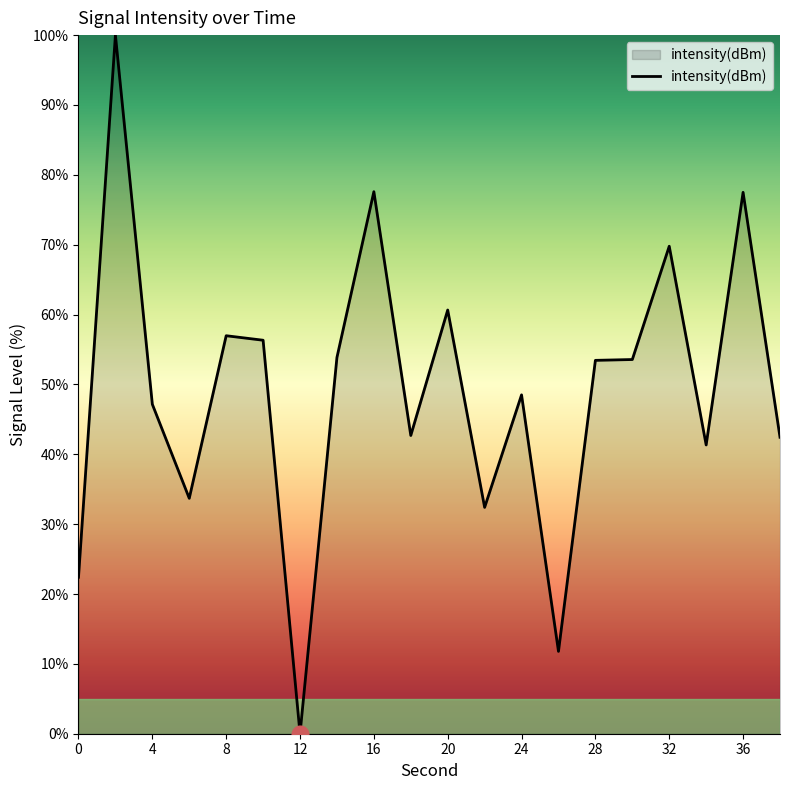

How many values are above zero?

19